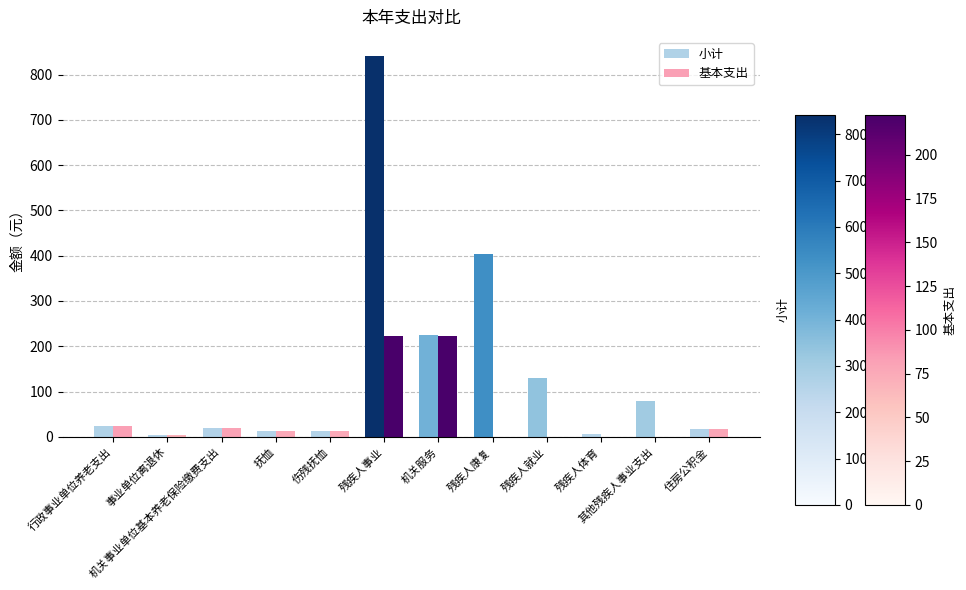

What is the greatest value displayed?

841.4